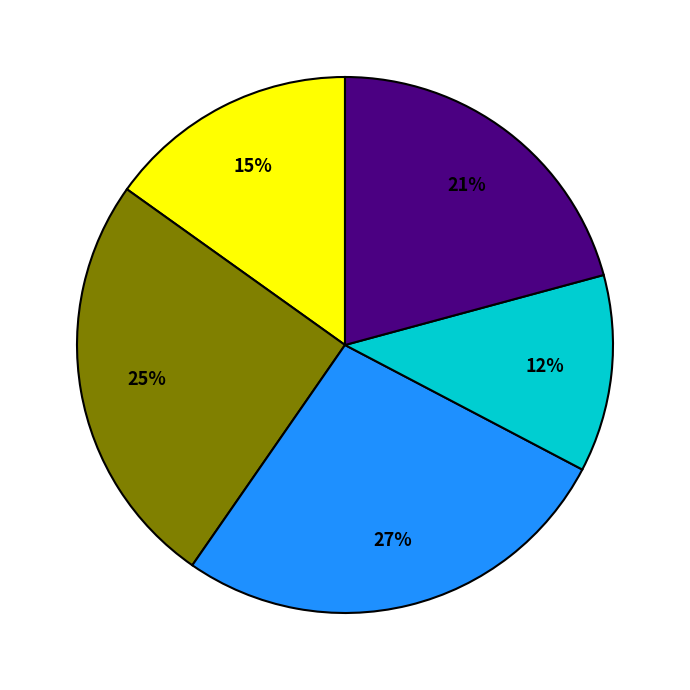

To the nearest percent, what is the average slice percentage?

20%